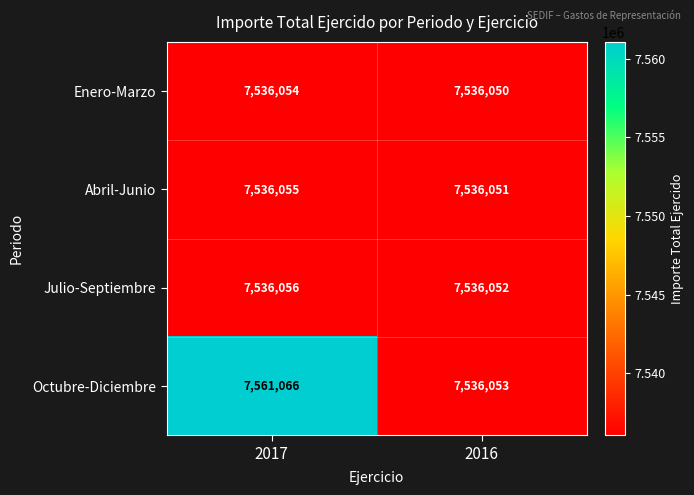

True or false: Octubre-Diciembre has a value of 13245863 at 2017.

False